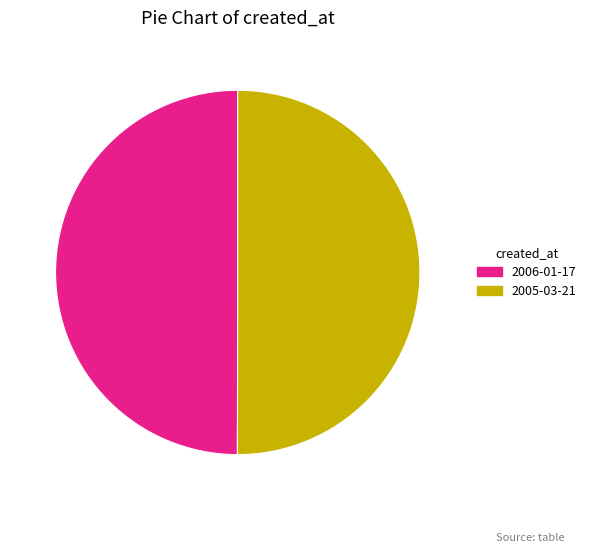

Is it true that 2006-01-17 is 50% of the pie?

True